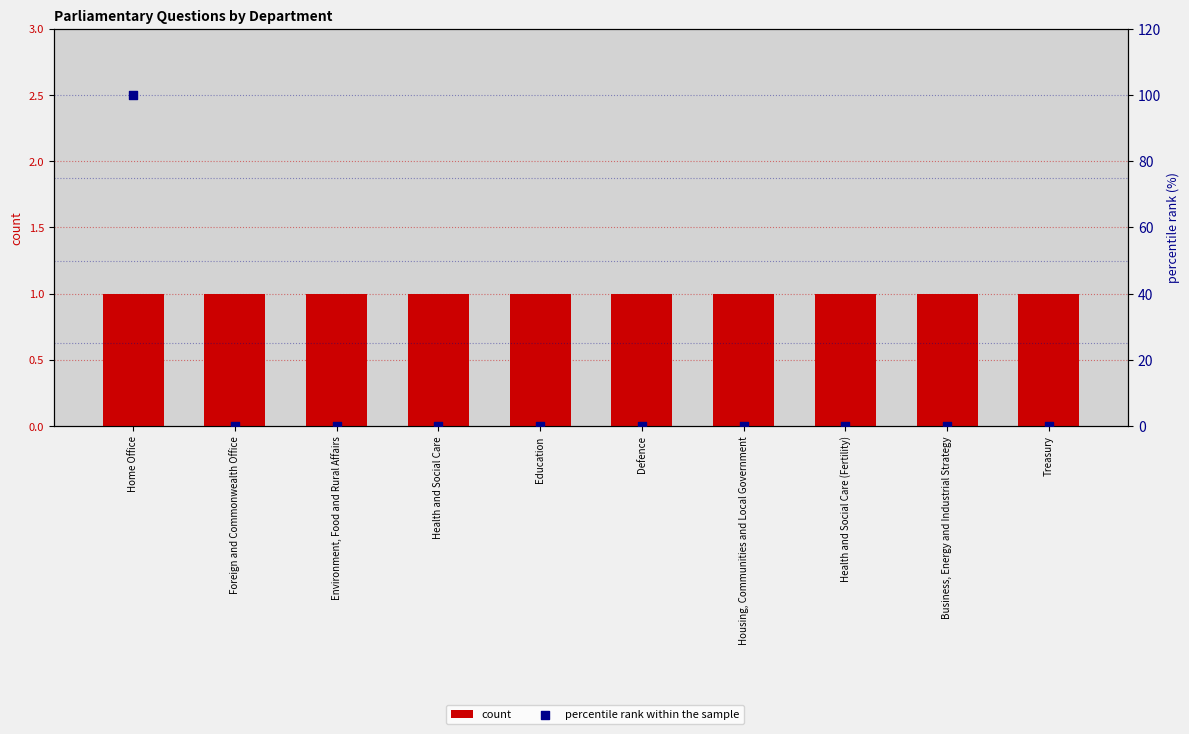

Which series contains the lowest Y value?

percentile rank within the sample